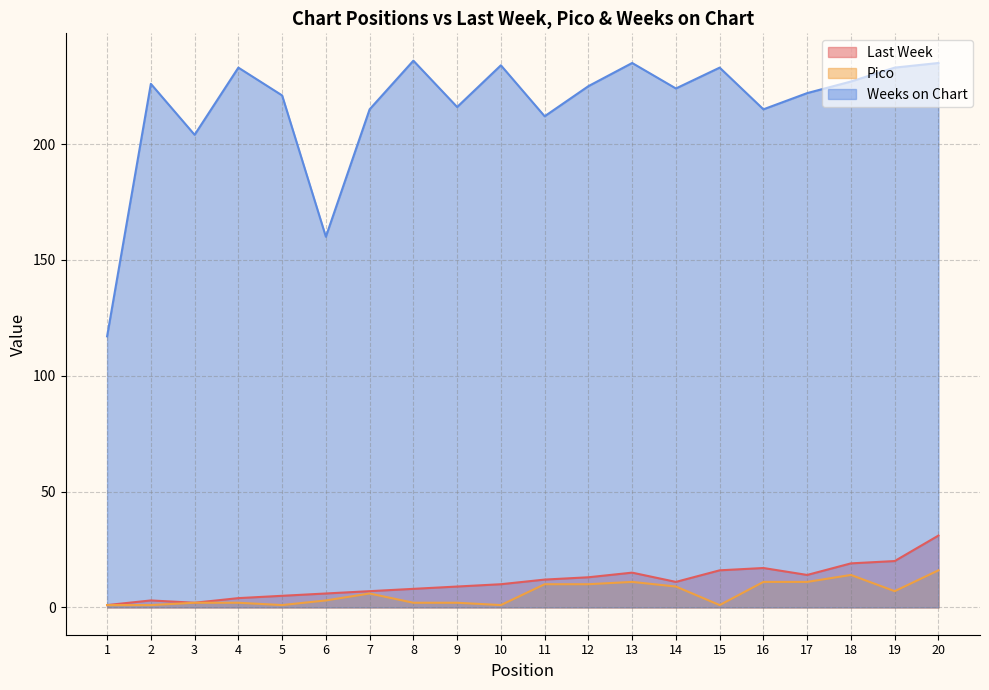

What is the value of the Weeks on Chart point at the 9th from the left?

216